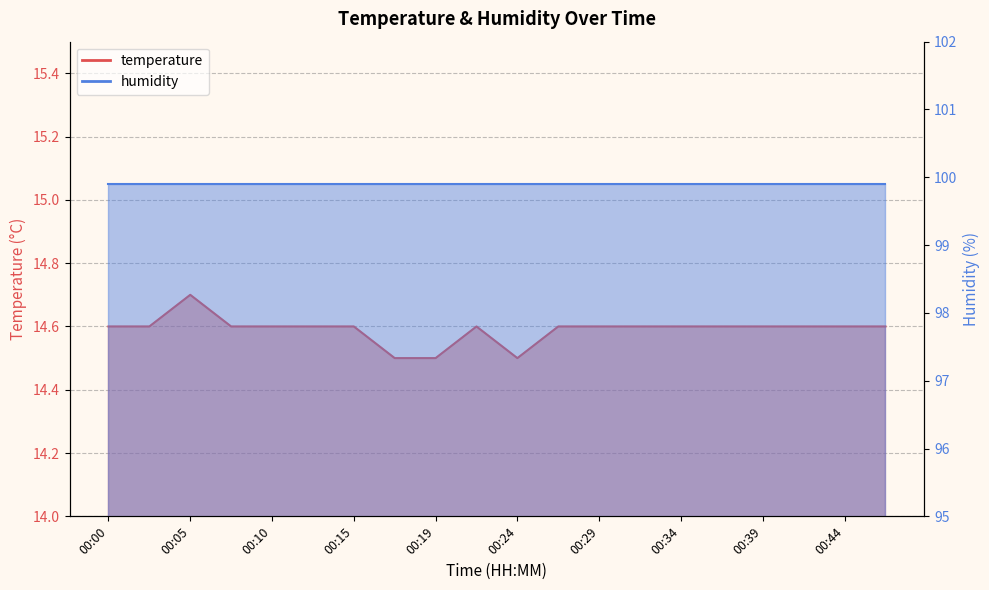

Where is the first local maximum?

00:05